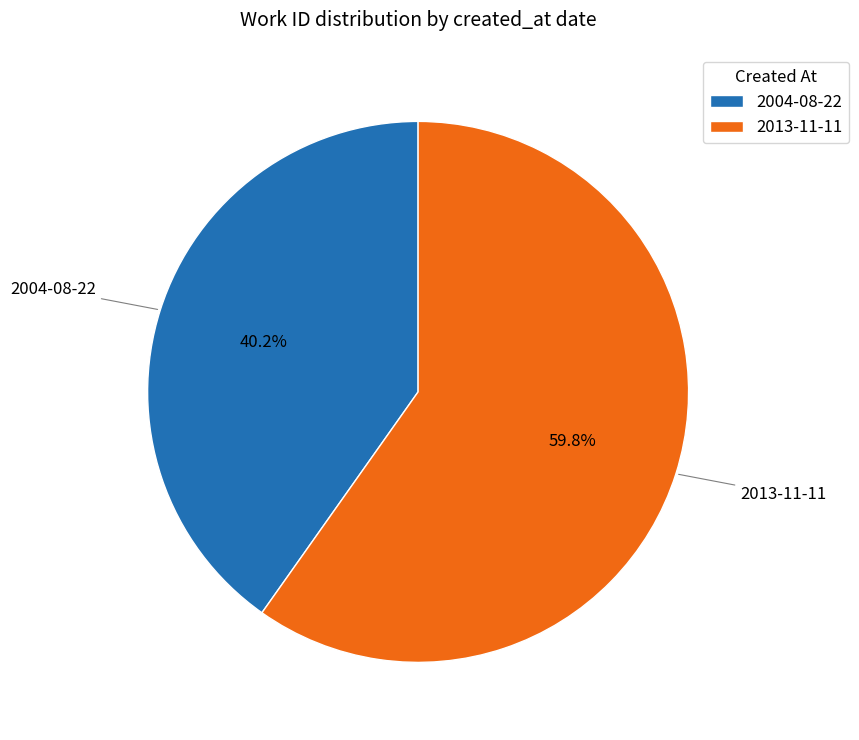

To the nearest percent, what percentage of the pie is 2013-11-11?

60%